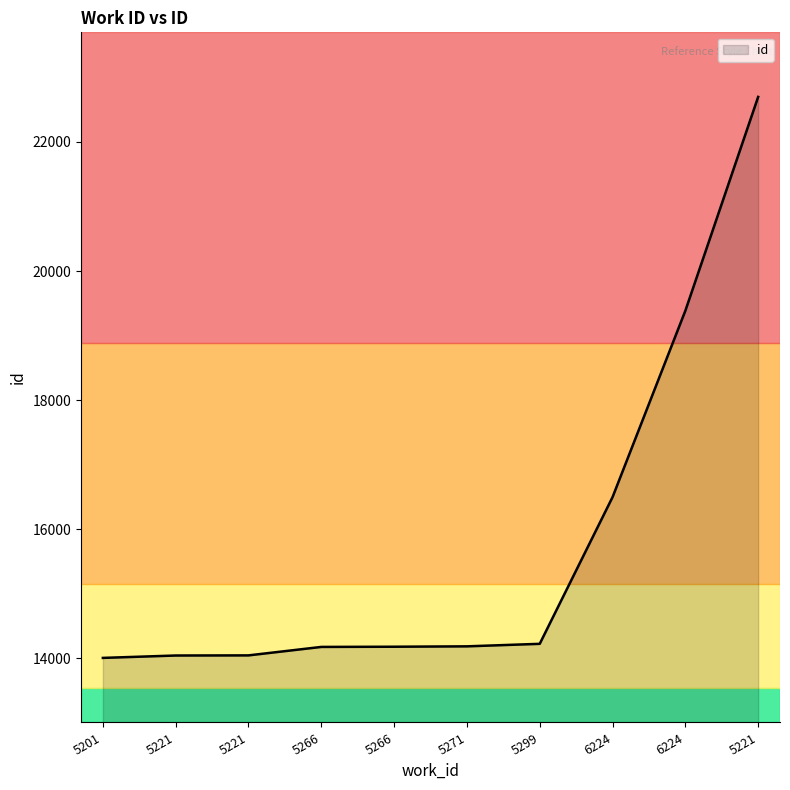

At which label is the value closest to 18353?

6224